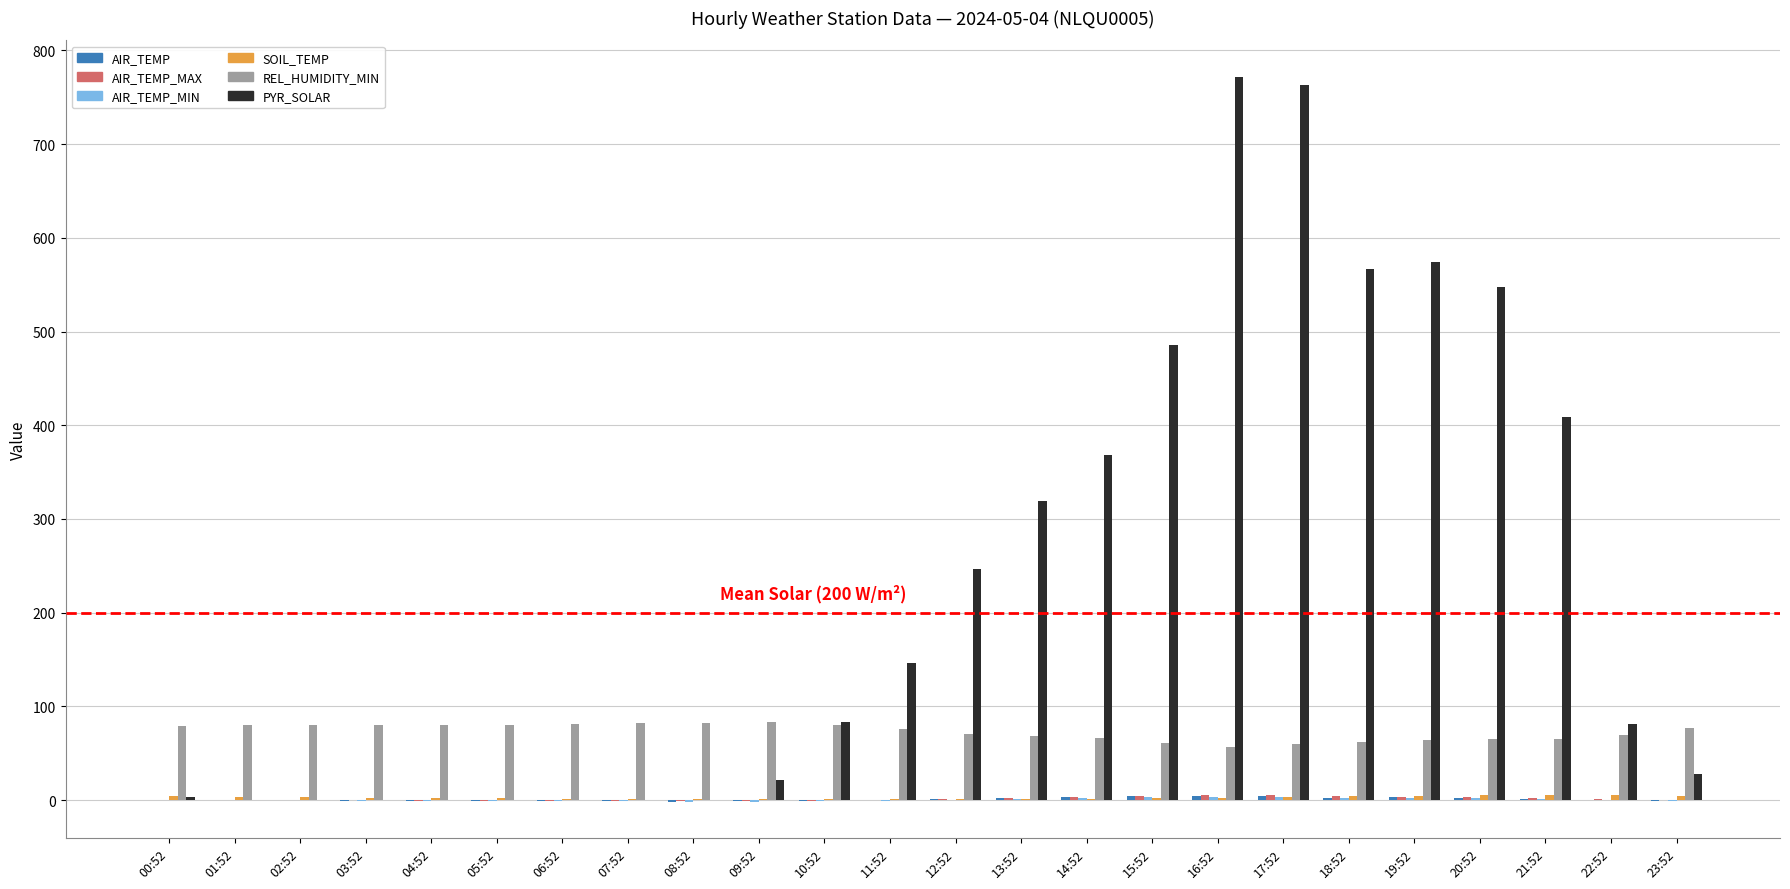

The value of PYR_SOLAR at 03:52 is 434.8. True or false?

False